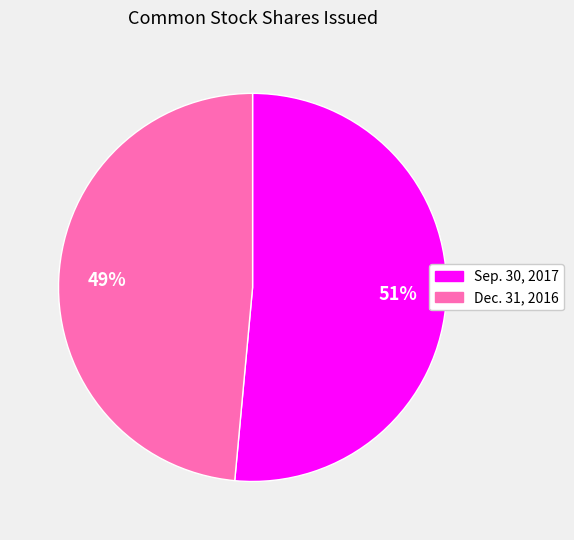

To the nearest percent, what is the average slice percentage?

50%